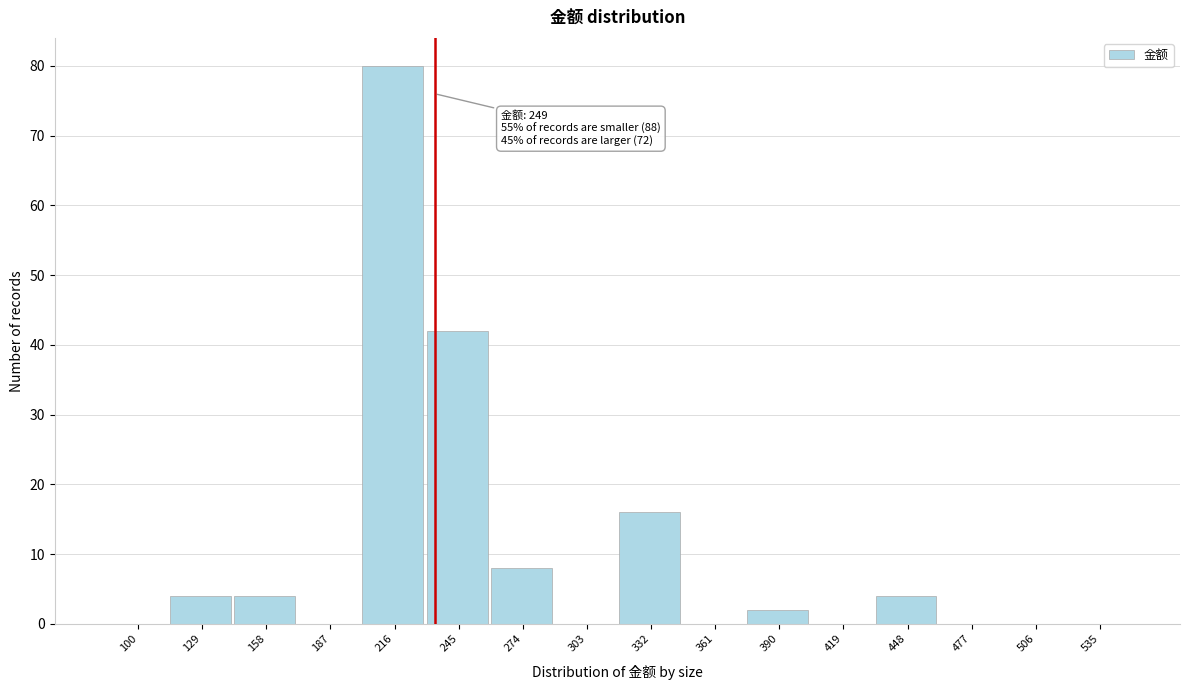

Reading right to left, transcribe all the data shown in this chart.

535=0	506=0	477=0	448=4	419=0	390=2	361=0	332=16	303=0	274=8	245=42	216=80	187=0	158=4	129=4	100=0